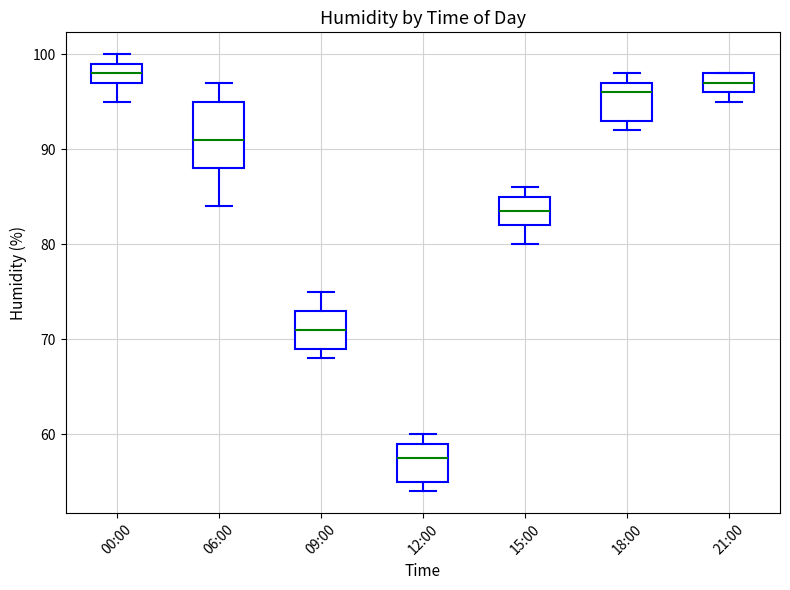

Comparing the boxes themselves (not the whiskers), which one is the tallest?

06:00